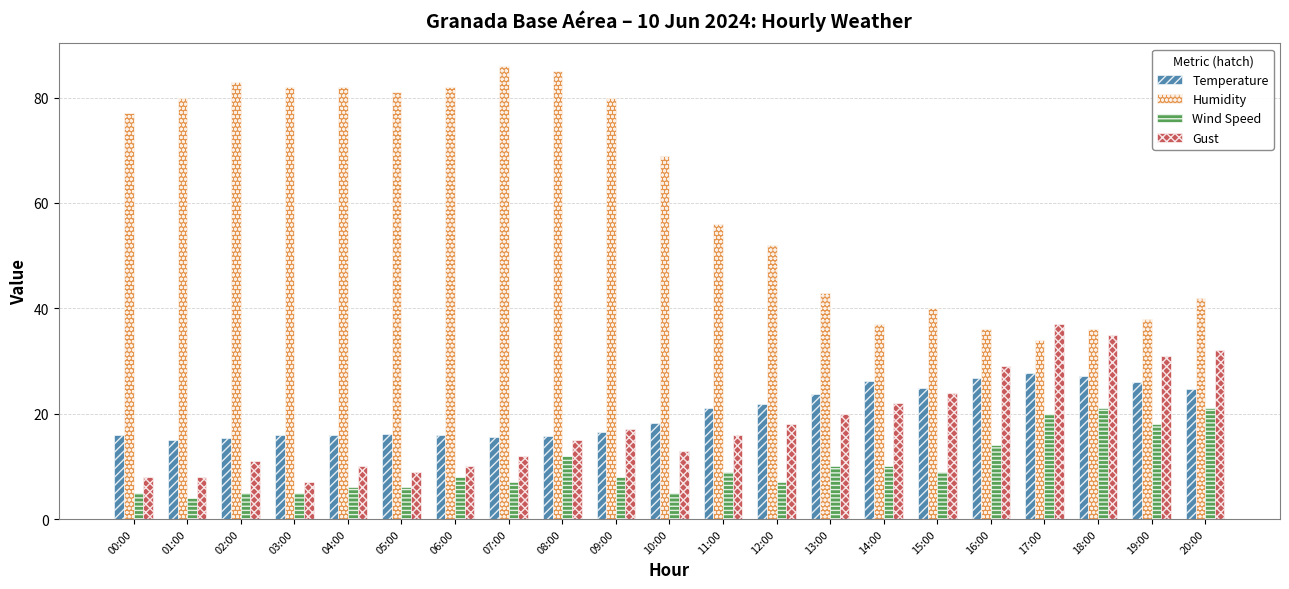

What is the highest value of the Humidity series?

86.0